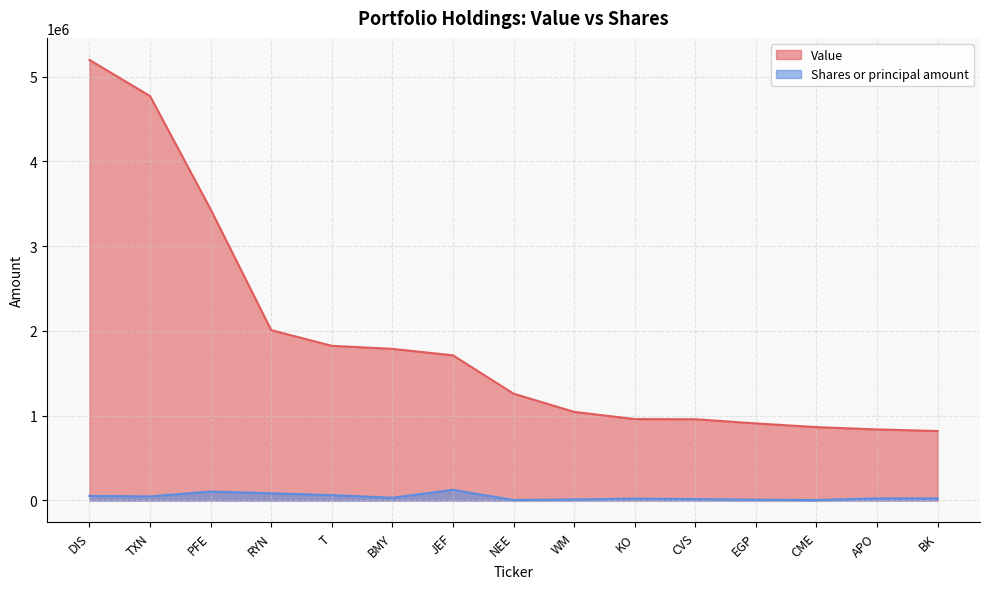

At which category does the chart reach its peak across all series?

DIS